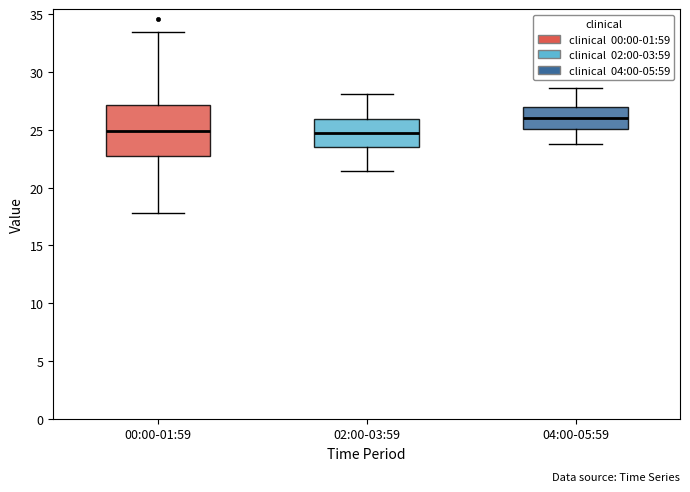

Which box is the tallest, from its lower edge to its upper edge?

00:00-01:59